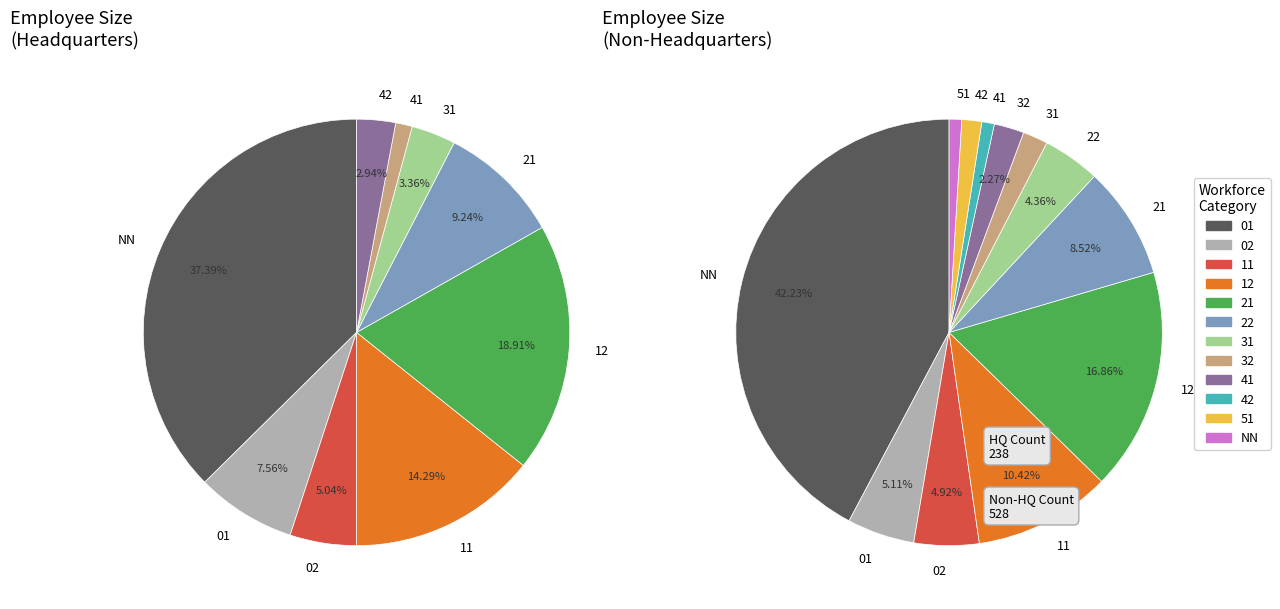

To the nearest percent, what is the combined percentage of 11 and 51?

12%